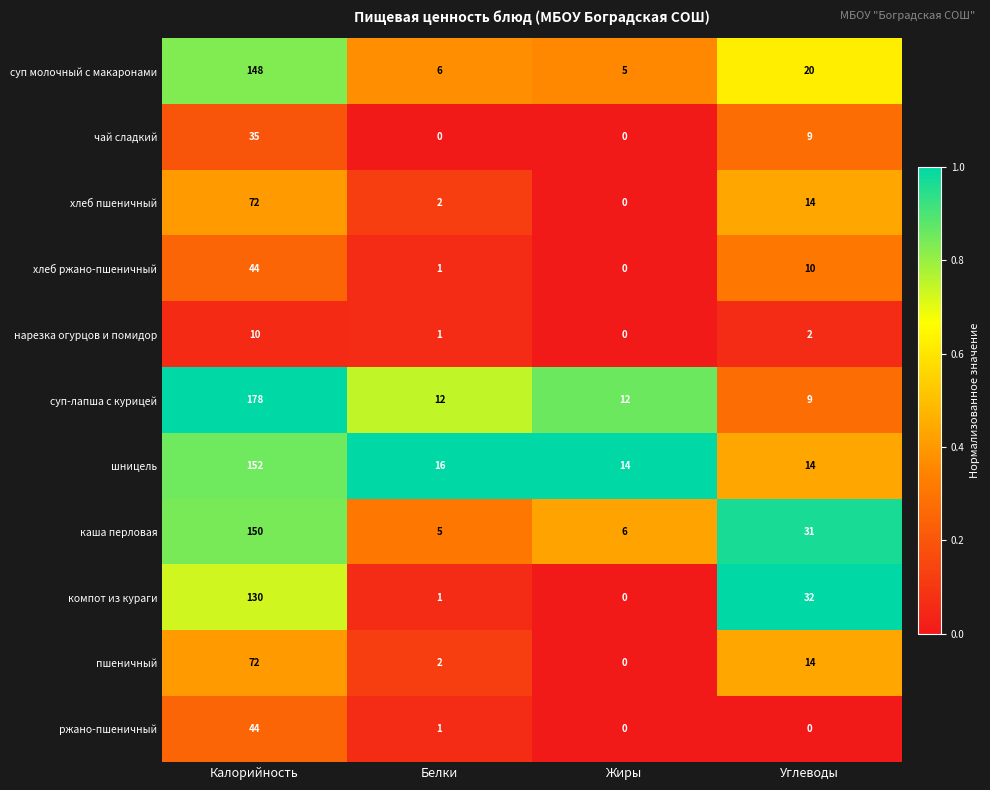

What is the greatest value displayed?

178